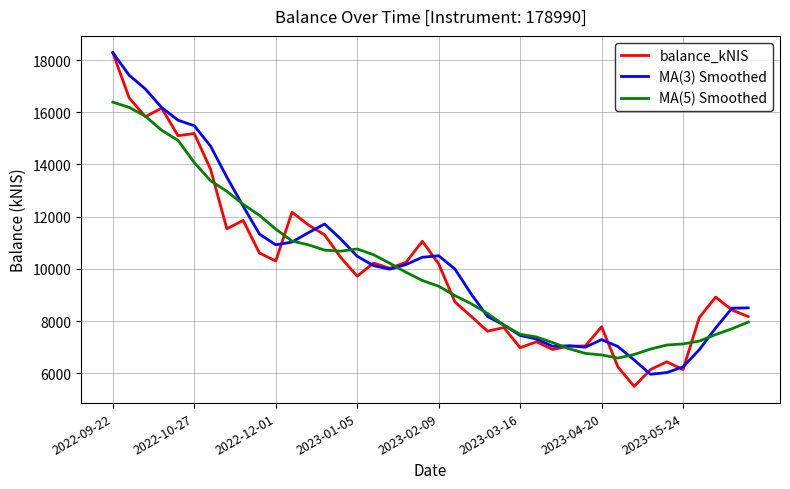

What is the maximum value for balance_kNIS?

18284.8